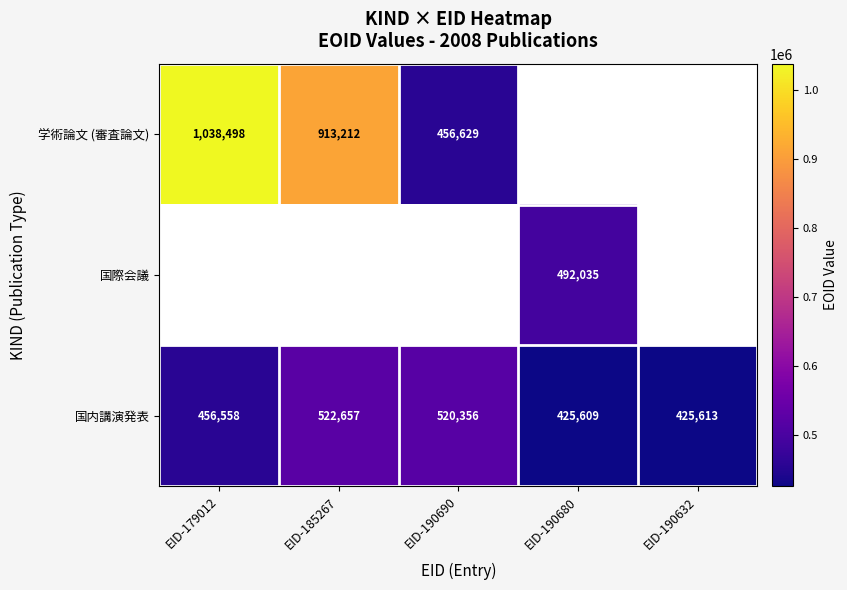

Which category has the highest value in the 国内講演発表 series?

EID-185267